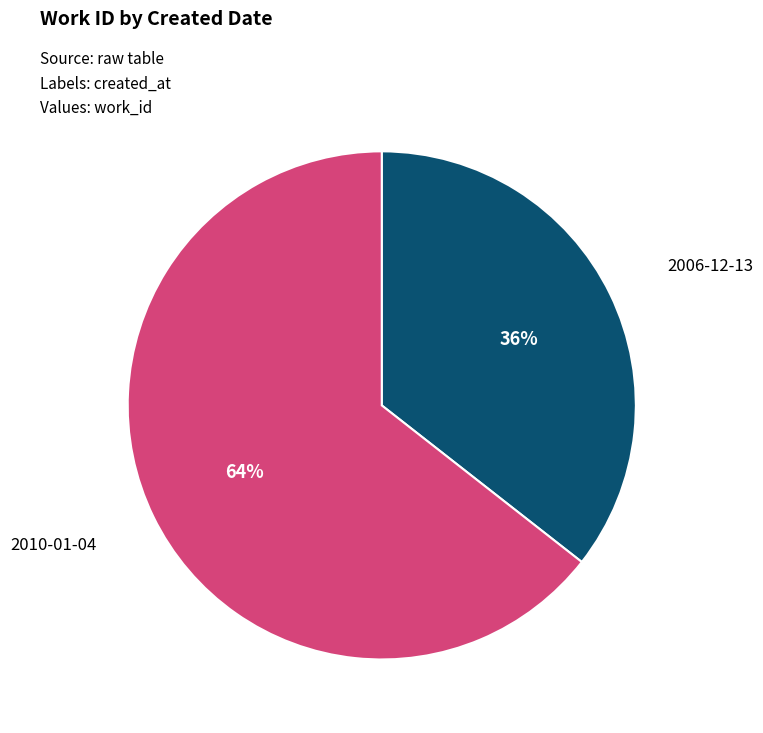

To the nearest percent, what is the average slice percentage?

50%